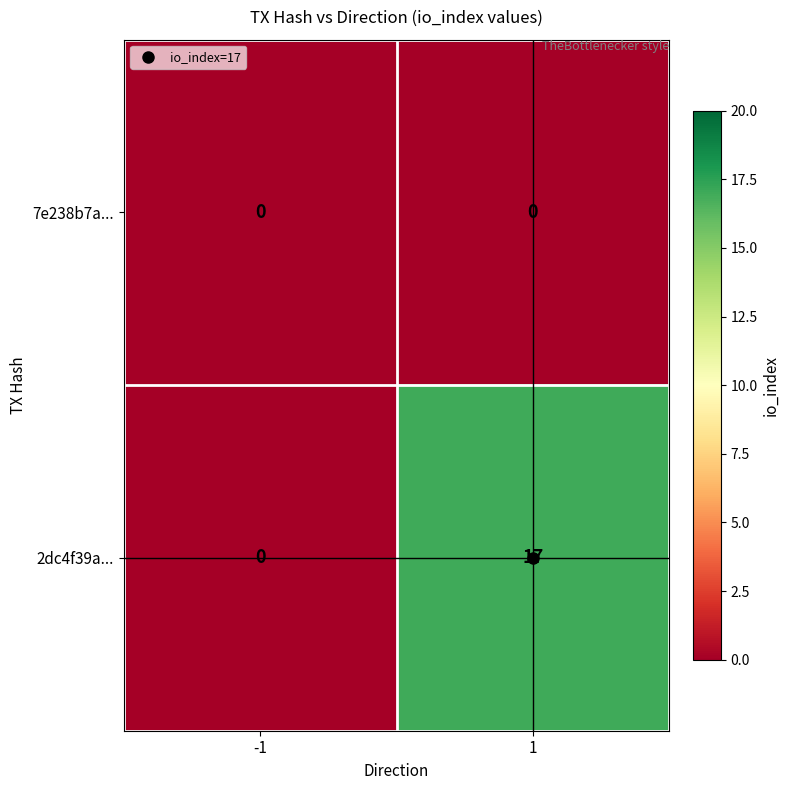

What is the sum of all 2dc4f39a... values?

17